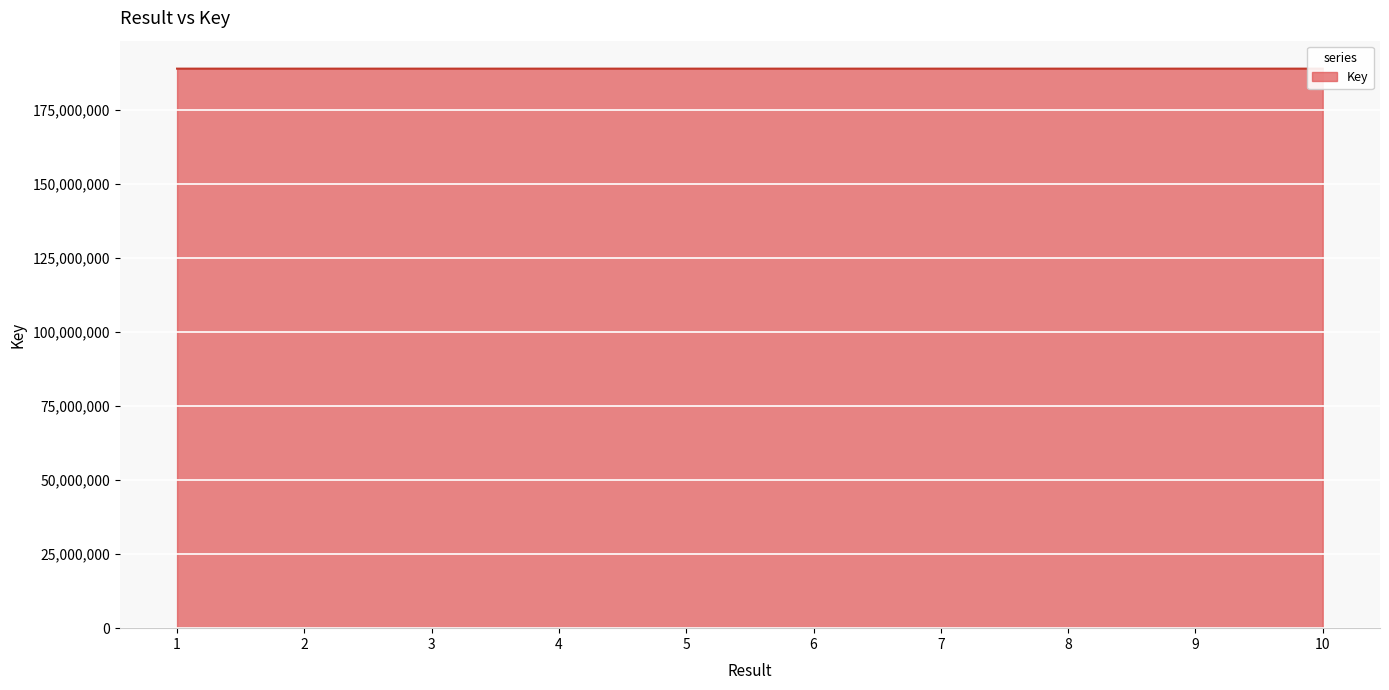

What is the smallest value displayed?

188836115